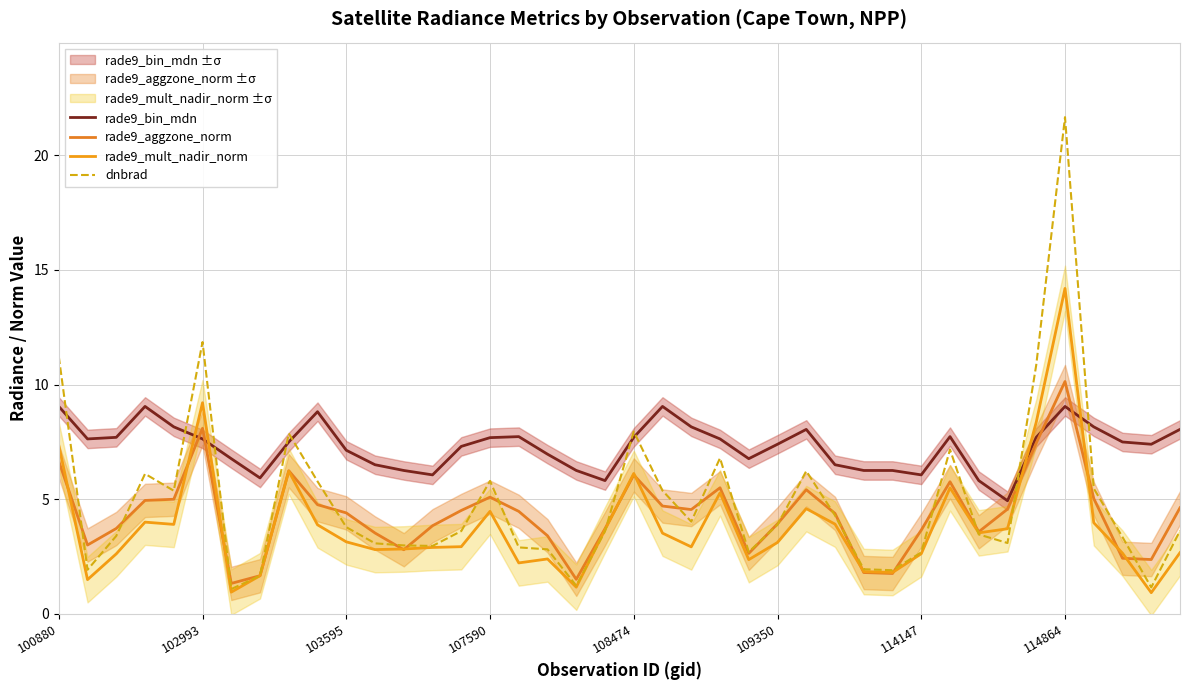

What is the sum of all rade9_aggzone_norm values?

173.1